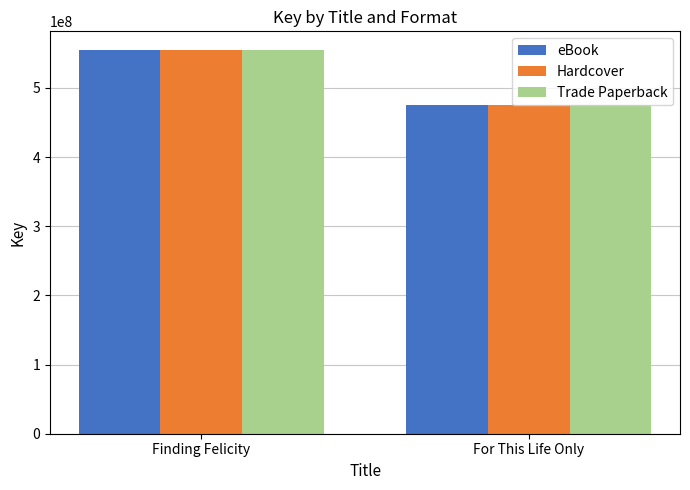

True or false: Trade Paperback has a value of 474872557 at For This Life Only.

True